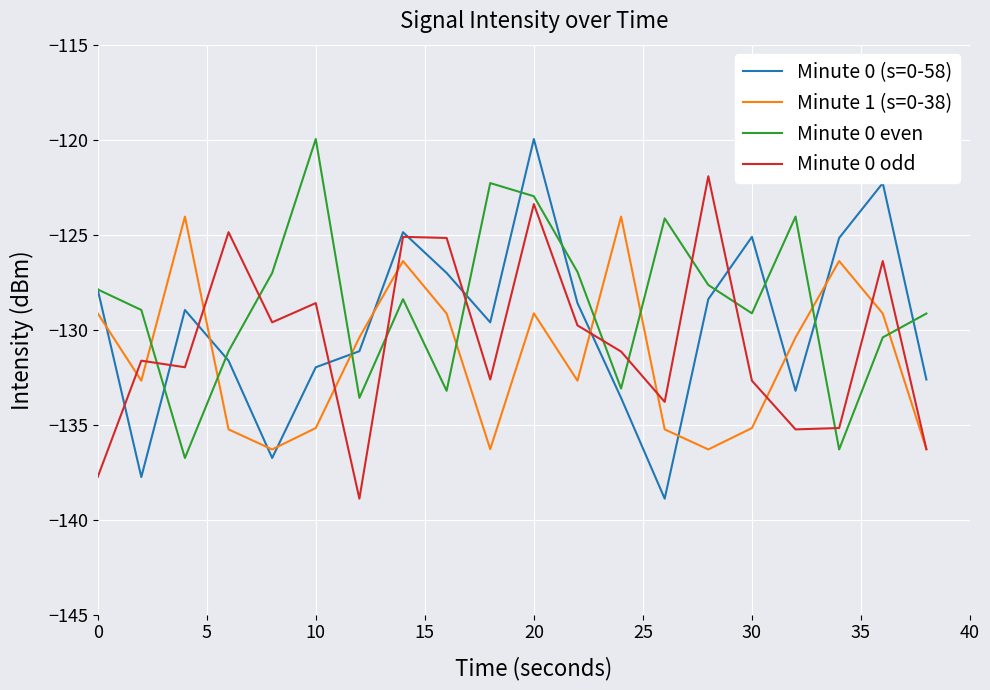

What is the maximum value for Minute 0 even?

-120.0